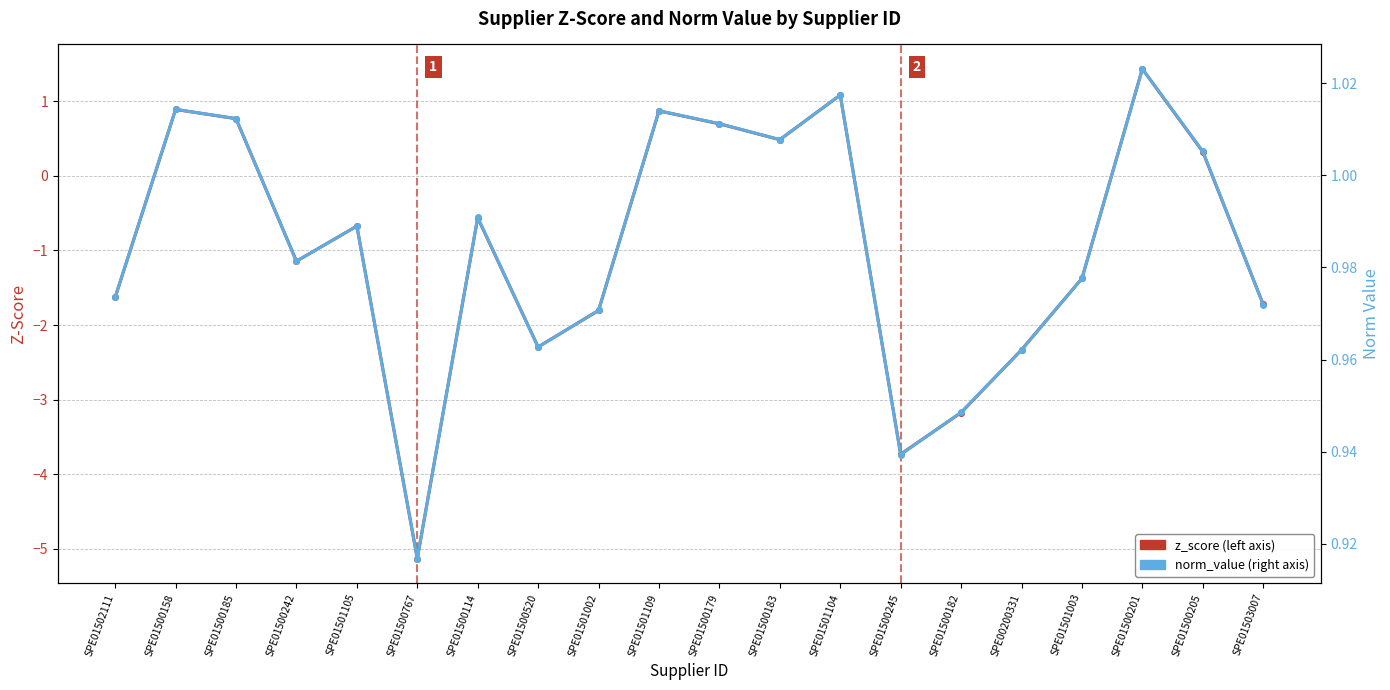

Reading left to right, what are all the values shown in this chart?

z_score: -1.6	0.9	0.8	-1.1	-0.7	-5.1	-0.6	-2.3	-1.8	0.9	0.7	0.5	1.1	-3.7	-3.2	-2.3	-1.4	1.4	0.3	-1.7
norm_value: 1.0	1.0	1.0	1.0	1.0	0.9	1.0	1.0	1.0	1.0	1.0	1.0	1.0	0.9	0.9	1.0	1.0	1.0	1.0	1.0